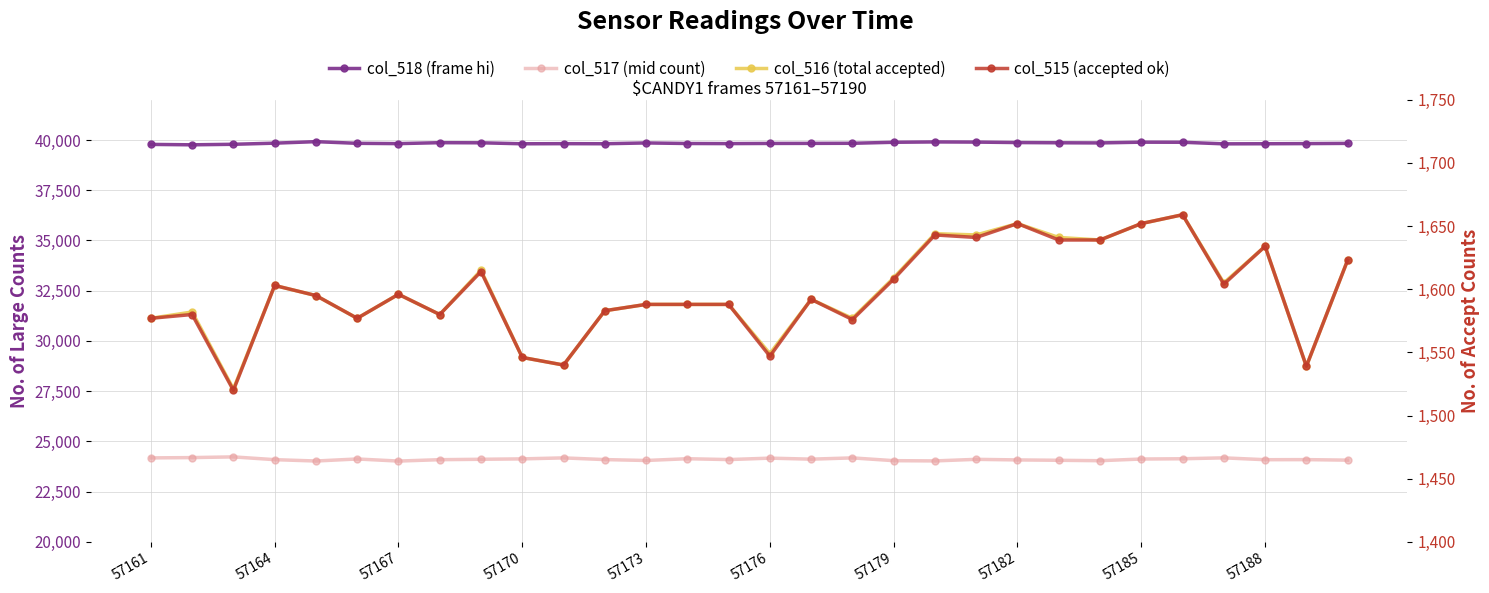

Does the chart have visible grid lines?

Yes